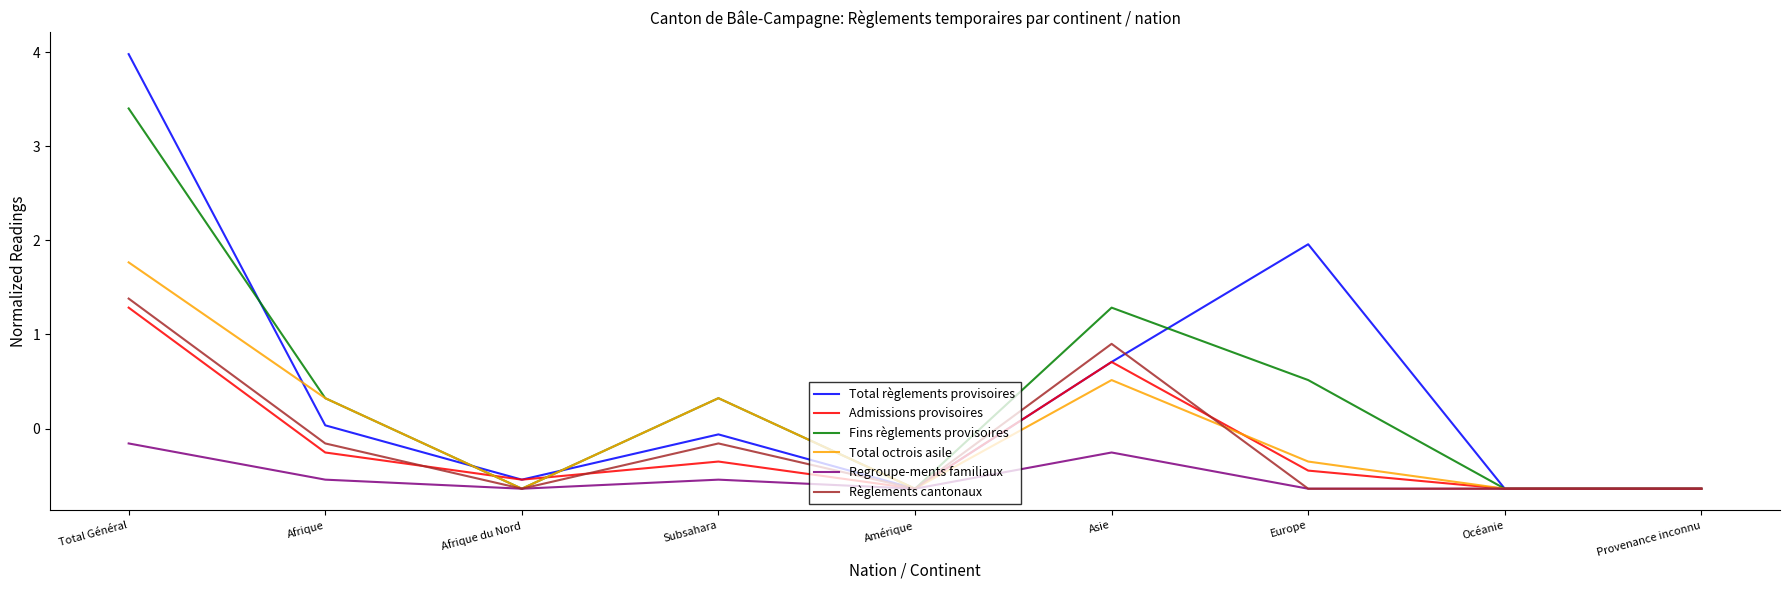

At which label does Total règlements provisoires first exceed 0?

Total Général